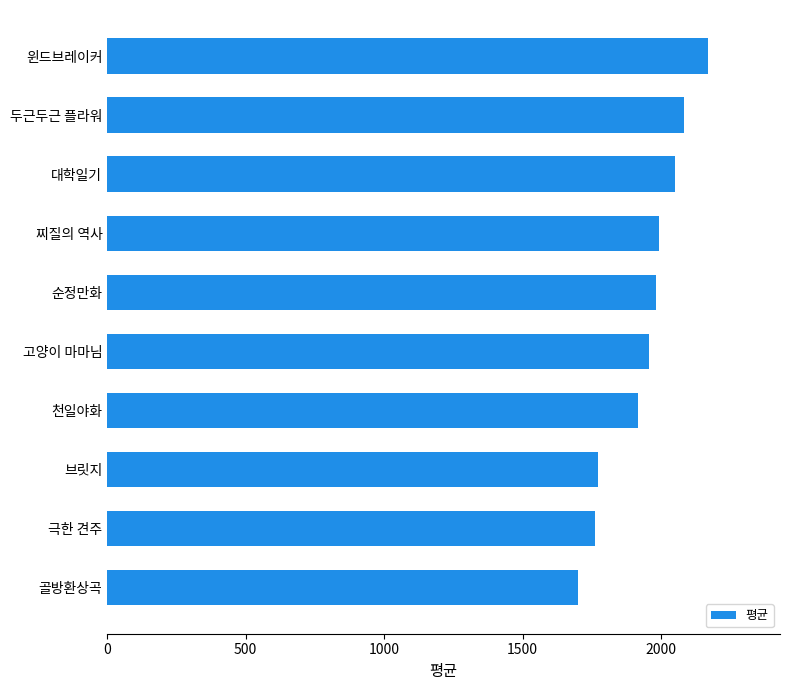

What is the difference between the maximum and minimum values?

468.3